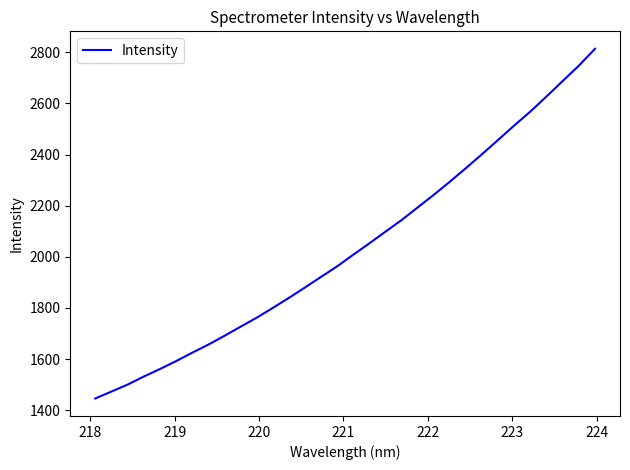

What is the greatest value displayed?

2813.9